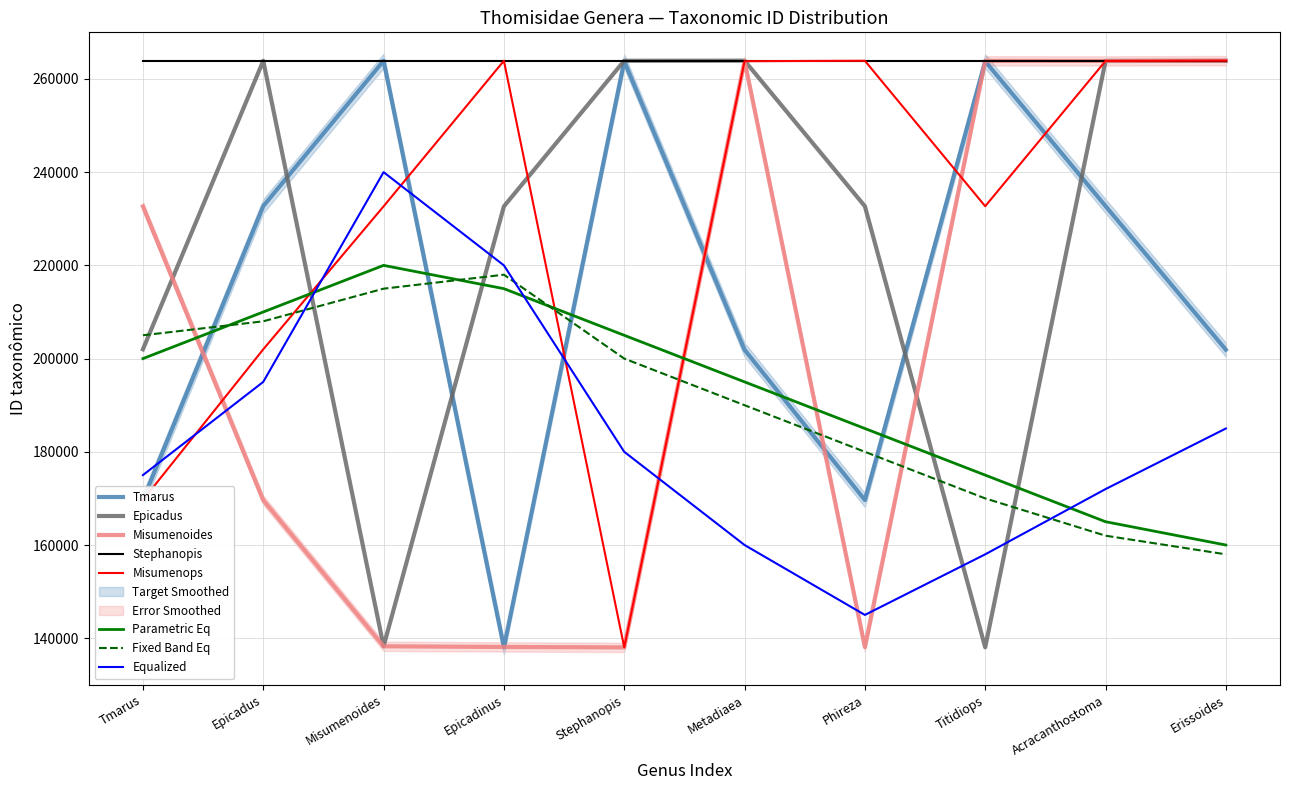

Rank the categories by Epicadus value from highest to lowest.

Metadiaea, Stephanopis, Epicadus, Erissoides, Acracanthostoma, Phireza, Epicadinus, Tmarus, Misumenoides, Titidiops